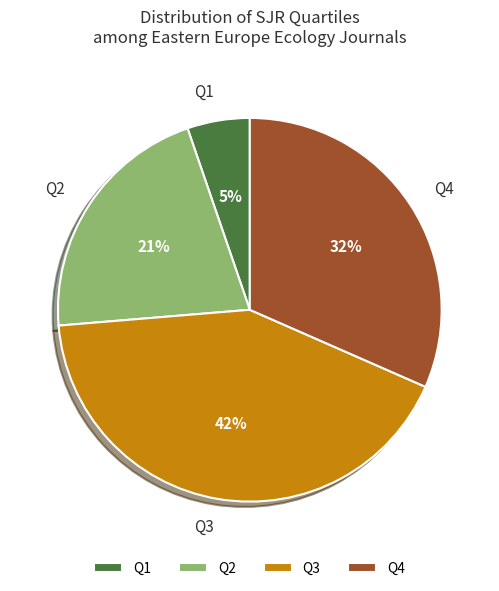

To the nearest percent, what percentage of the pie is Q2?

21%